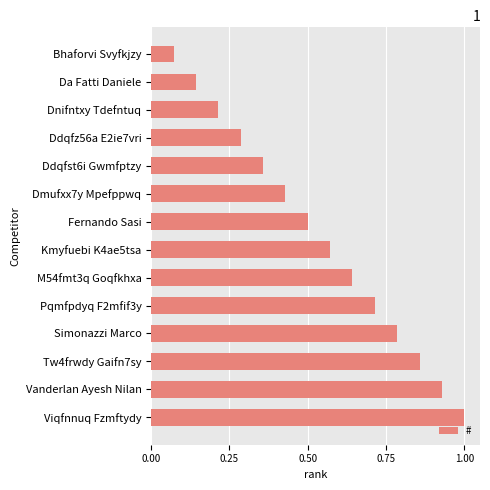

At which label is the value closest to 0?

Bhaforvi Svyfkjzy